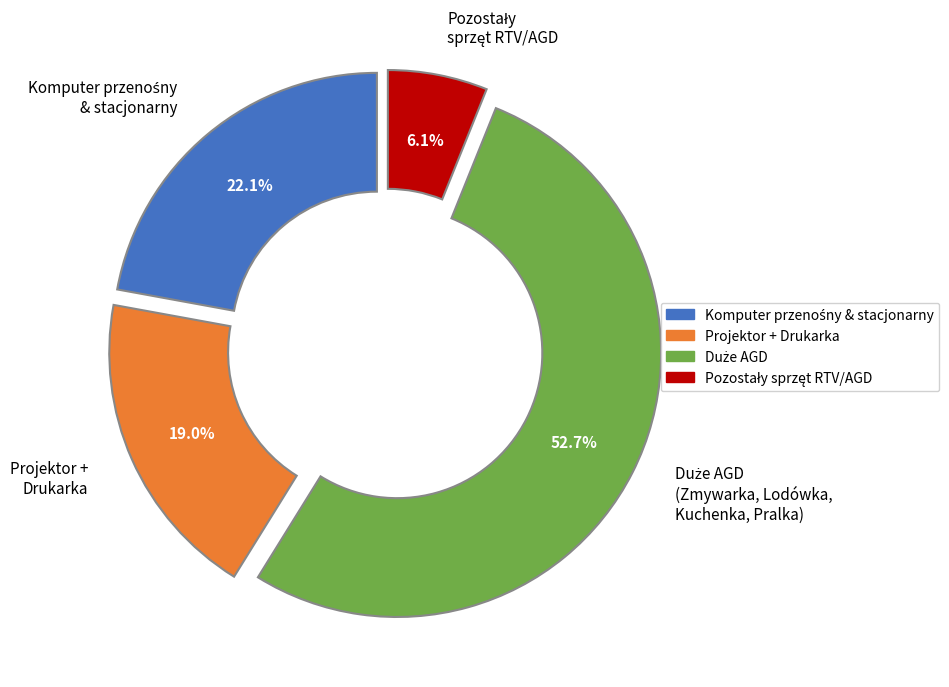

Does any single category account for the majority?

Yes